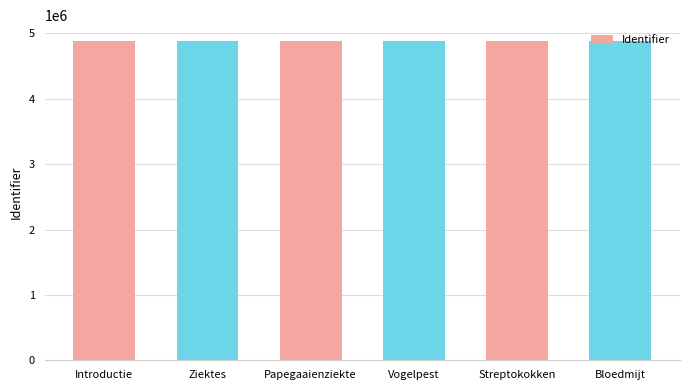

What is the difference between the values at Introductie and Papegaaienziekte?

19